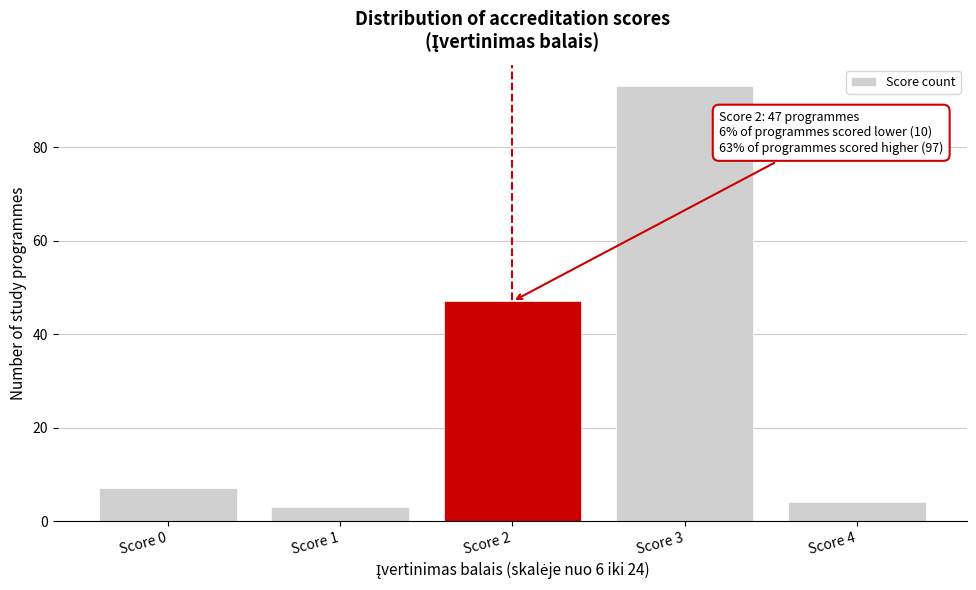

Reading left to right, transcribe all the data shown in this chart.

Score 0=7	Score 1=3	Score 2=47	Score 3=93	Score 4=4